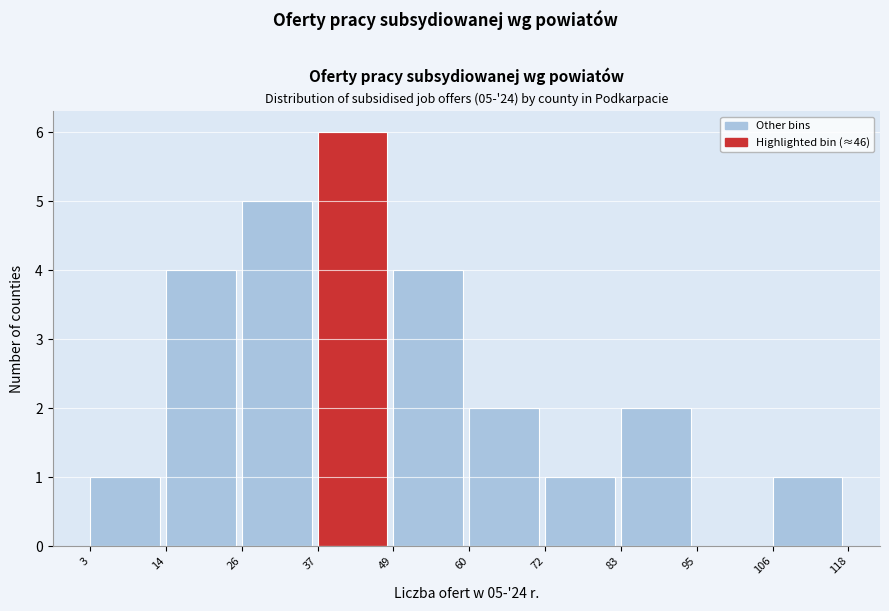

Over which range of the x-axis is the bar tallest?

37 to 49